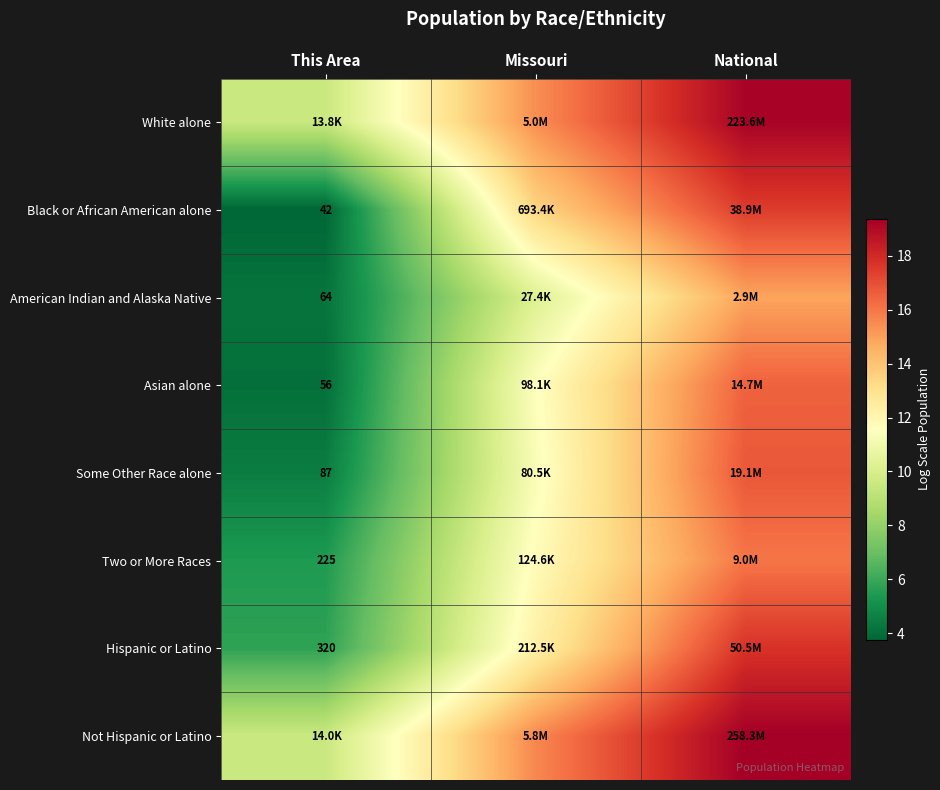

Where does the Hispanic or Latino series first go above 12?

Missouri